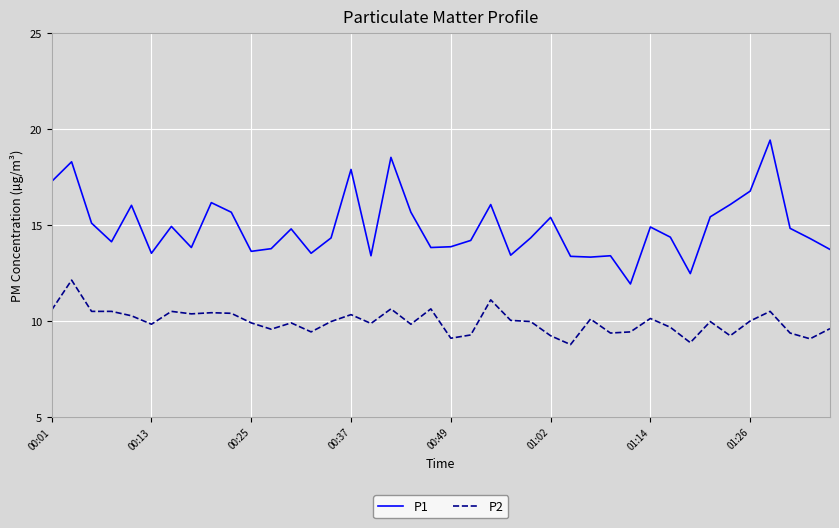

True or false: P1 and P2 cross at least once.

False